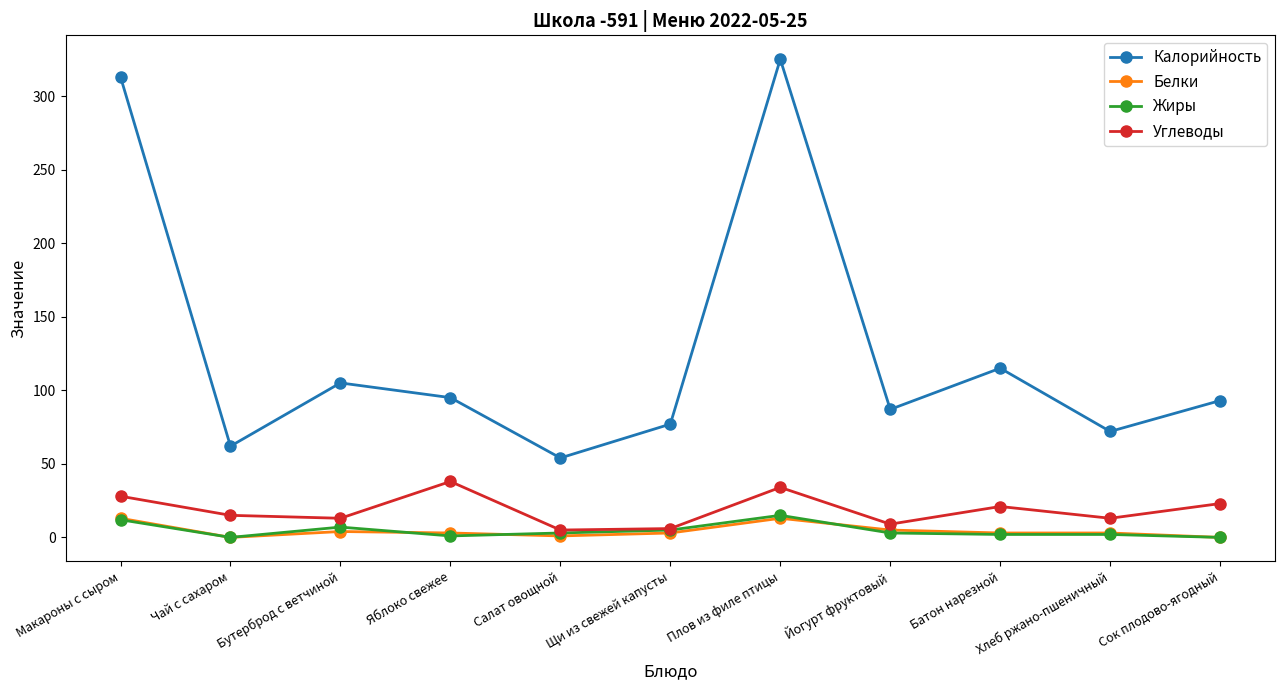

Is the value of Белки at Плов из филе птицы greater than the value of Углеводы at Сок плодово-ягодный?

No